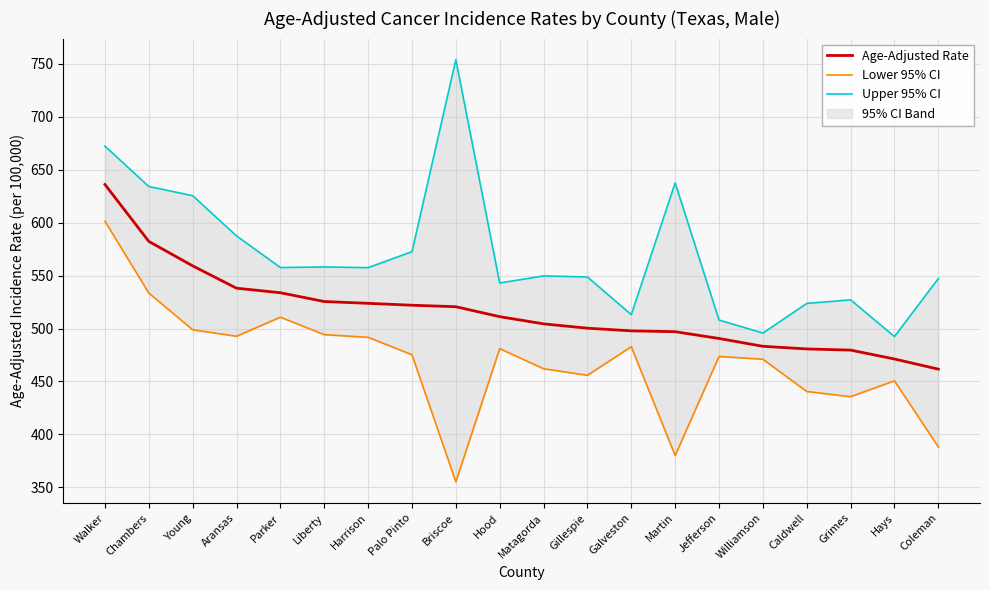

True or false: Age-Adjusted Rate has a value of 500.3 at Gillespie.

True